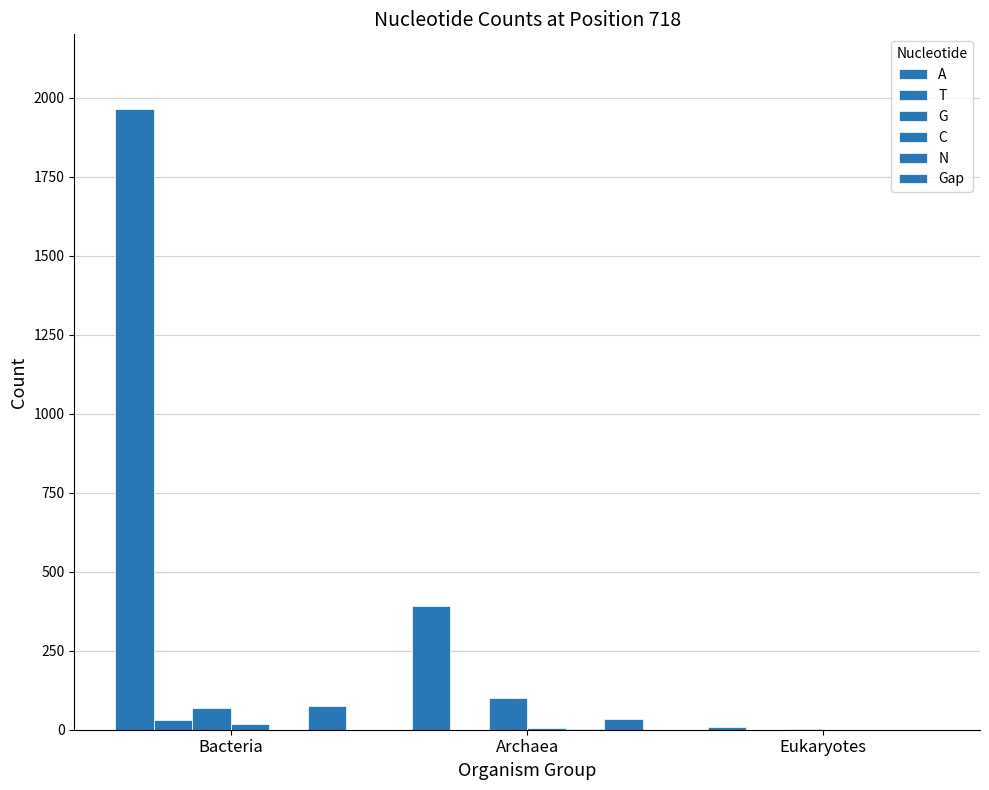

What is the difference between the highest and lowest values at Eukaryotes?

9